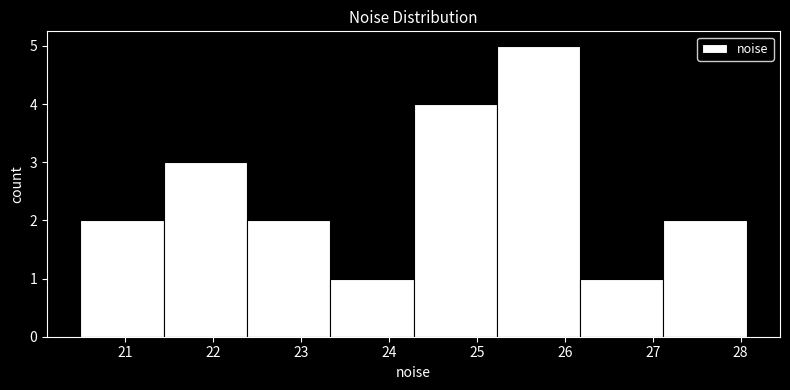

Which range on the x-axis has the tallest bar?

25.2 to 26.2